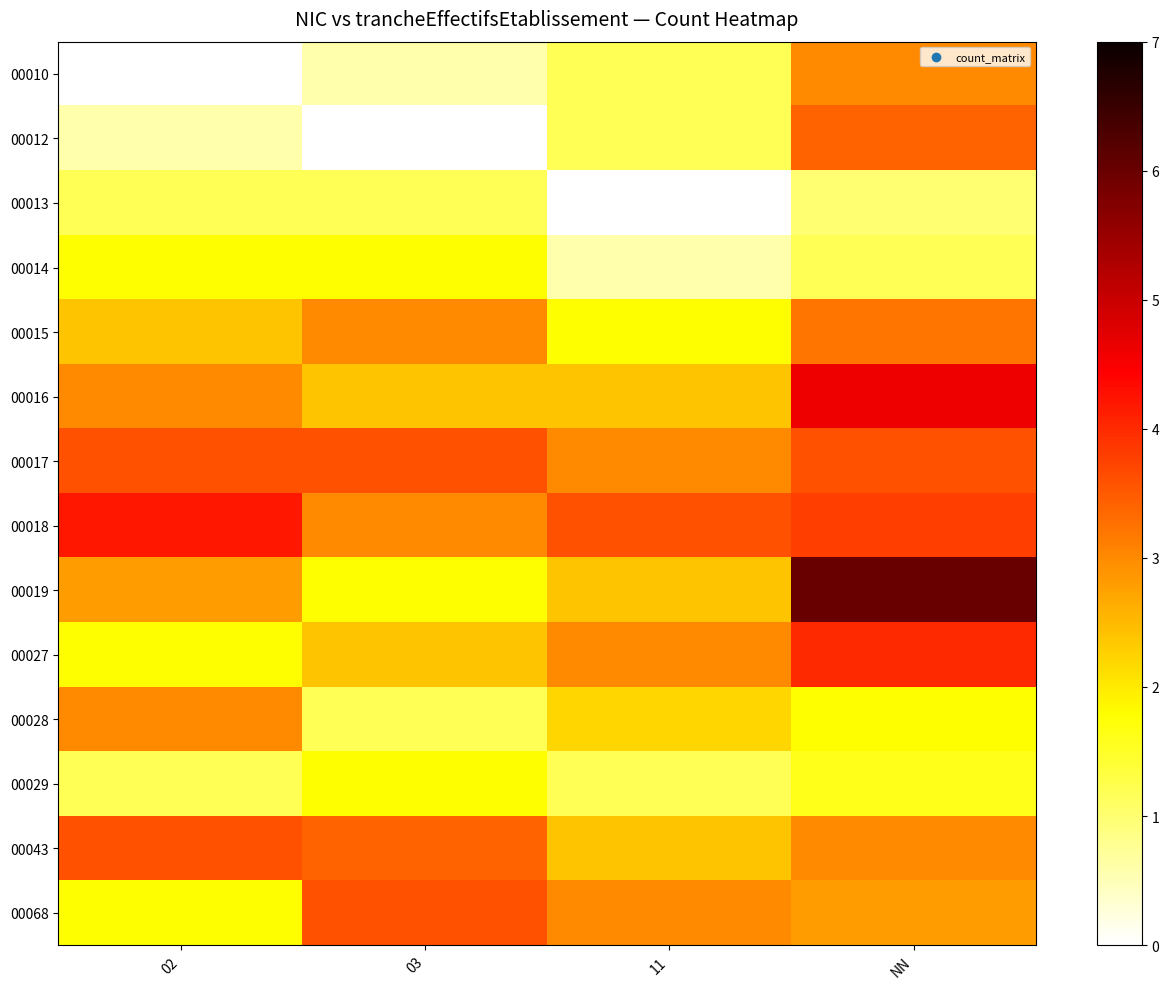

Reading left to right, transcribe all the data shown in this chart.

00010: 02=0.0	03=0.6	11=1.2	NN=3.0
00012: 02=0.6	03=0.0	11=1.2	NN=3.4
00013: 02=1.2	03=1.2	11=0.0	NN=1.0
00014: 02=1.8	03=1.8	11=0.6	NN=1.2
00015: 02=2.4	03=3.0	11=1.8	NN=3.2
00016: 02=3.0	03=2.4	11=2.4	NN=4.6
00017: 02=3.6	03=3.6	11=3.0	NN=3.6
00018: 02=4.2	03=3.0	11=3.6	NN=3.8
00019: 02=2.8	03=1.8	11=2.4	NN=6.0
00027: 02=1.8	03=2.4	11=3.0	NN=4.0
00028: 02=3.0	03=1.2	11=2.2	NN=1.8
00029: 02=1.2	03=1.8	11=1.2	NN=1.6
00043: 02=3.6	03=3.4	11=2.4	NN=3.0
00068: 02=1.8	03=3.6	11=3.0	NN=2.8